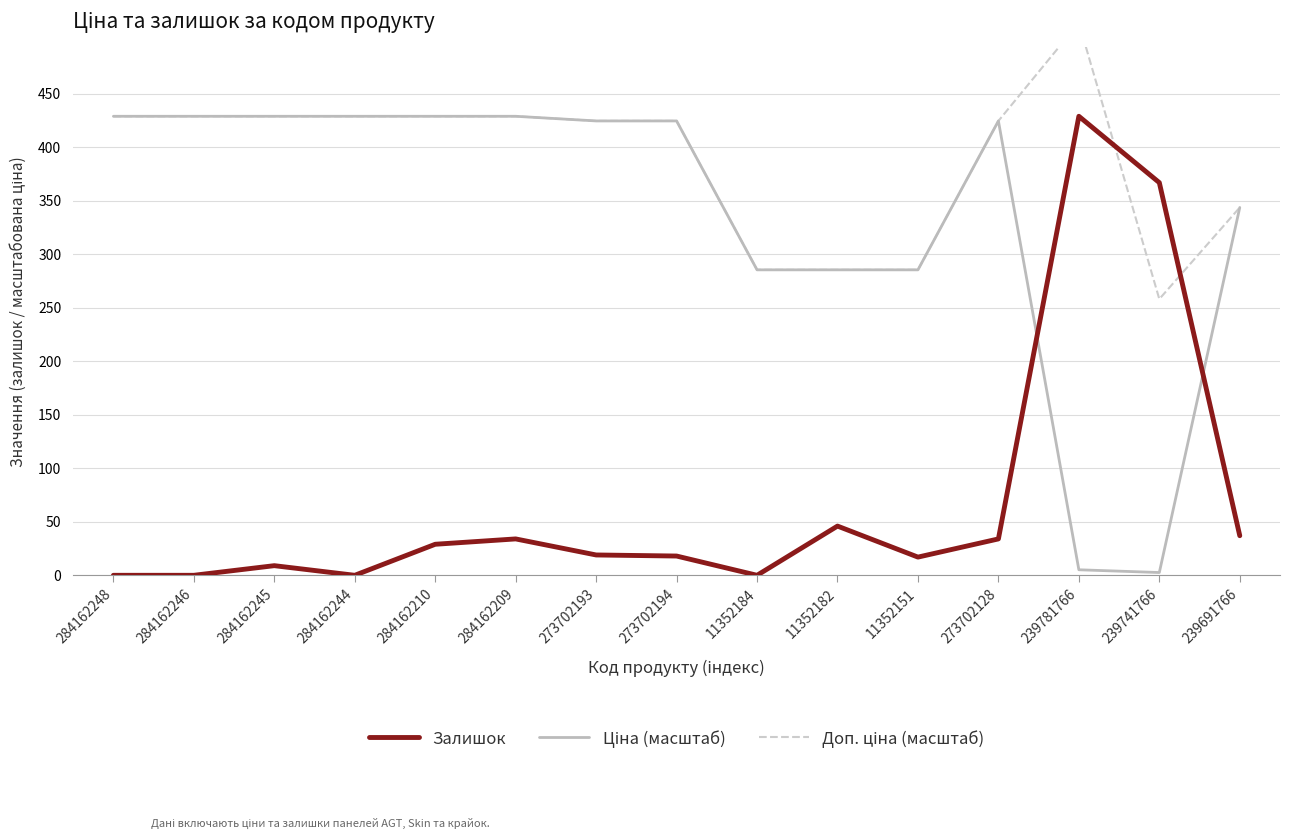

What is the average value of the Доп. ціна (масштаб) series?

388.2